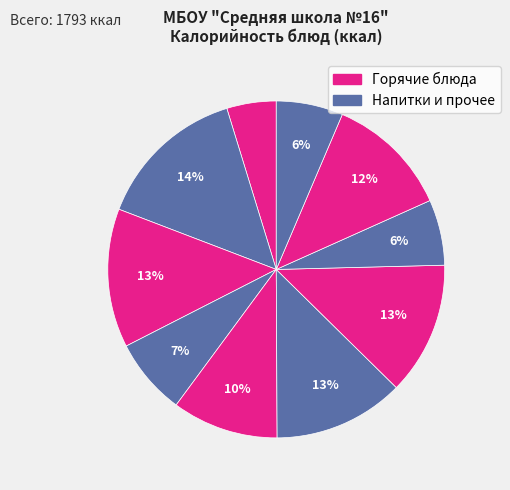

Count the number of slices in the pie.

10